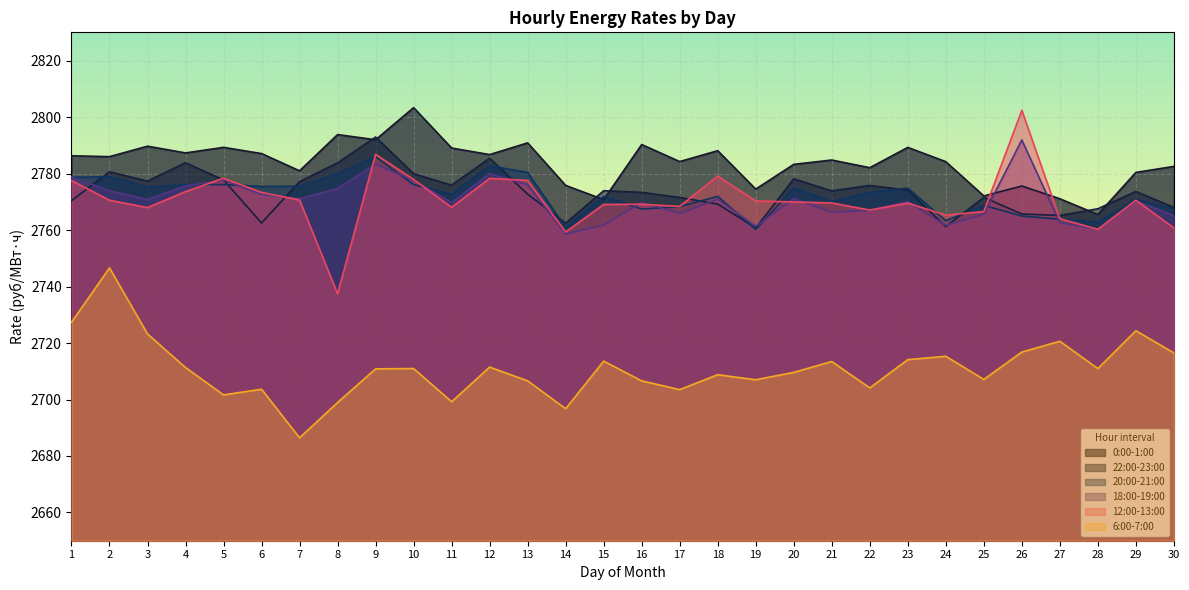

Reading left to right, transcribe all the data shown in this chart.

0:00-1:00: 2786.3	2786.0	2789.7	2787.3	2789.3	2787.1	2781.0	2793.8	2792.0	2803.3	2789.0	2786.7	2790.9	2775.8	2770.8	2790.3	2784.2	2788.1	2774.5	2783.3	2784.8	2782.1	2789.3	2784.2	2772.1	2775.6	2771.1	2765.5	2780.4	2782.5
6:00-7:00: 2727.3	2746.6	2723.2	2711.3	2701.6	2703.6	2686.4	2698.9	2710.9	2711.0	2699.2	2711.5	2706.6	2696.7	2713.6	2706.6	2703.5	2708.8	2707.0	2709.6	2713.4	2704.1	2714.1	2715.3	2707.1	2716.8	2720.6	2711.0	2724.4	2716.5
12:00-13:00: 2777.5	2770.5	2768.0	2773.6	2778.3	2773.3	2770.6	2737.4	2786.8	2777.9	2768.0	2778.3	2777.6	2759.3	2769.1	2769.1	2768.4	2779.1	2770.3	2769.9	2769.6	2767.1	2769.5	2765.3	2766.6	2802.4	2764.0	2760.2	2770.6	2760.8
18:00-19:00: 2778.8	2773.9	2770.8	2775.6	2777.7	2772.6	2771.1	2774.7	2783.3	2777.6	2769.7	2780.0	2776.0	2758.6	2761.8	2769.8	2765.9	2770.9	2761.3	2771.1	2766.3	2767.0	2770.1	2761.7	2765.6	2791.9	2762.6	2760.2	2770.3	2765.1
20:00-21:00: 2778.7	2778.8	2775.2	2776.1	2776.1	2775.5	2775.5	2780.0	2786.0	2776.1	2772.7	2782.8	2780.4	2760.9	2771.9	2767.4	2768.3	2771.9	2760.2	2774.9	2770.1	2773.3	2774.9	2763.3	2768.7	2765.0	2763.8	2762.8	2770.9	2767.4
22:00-23:00: 2770.4	2780.6	2777.3	2783.8	2777.7	2762.5	2777.2	2783.8	2792.9	2779.9	2775.9	2785.4	2772.7	2762.4	2773.9	2773.3	2771.5	2769.2	2760.7	2778.1	2773.8	2775.8	2774.1	2761.2	2771.5	2765.7	2765.2	2767.5	2773.7	2768.0